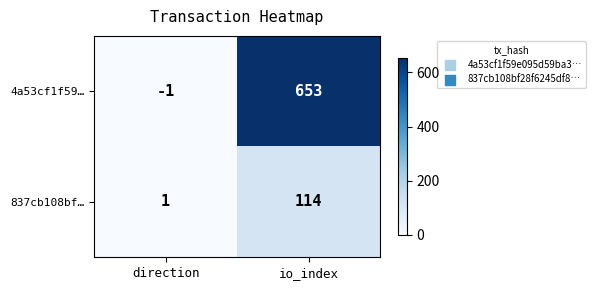

What is the spread (max minus min) of values at direction?

2